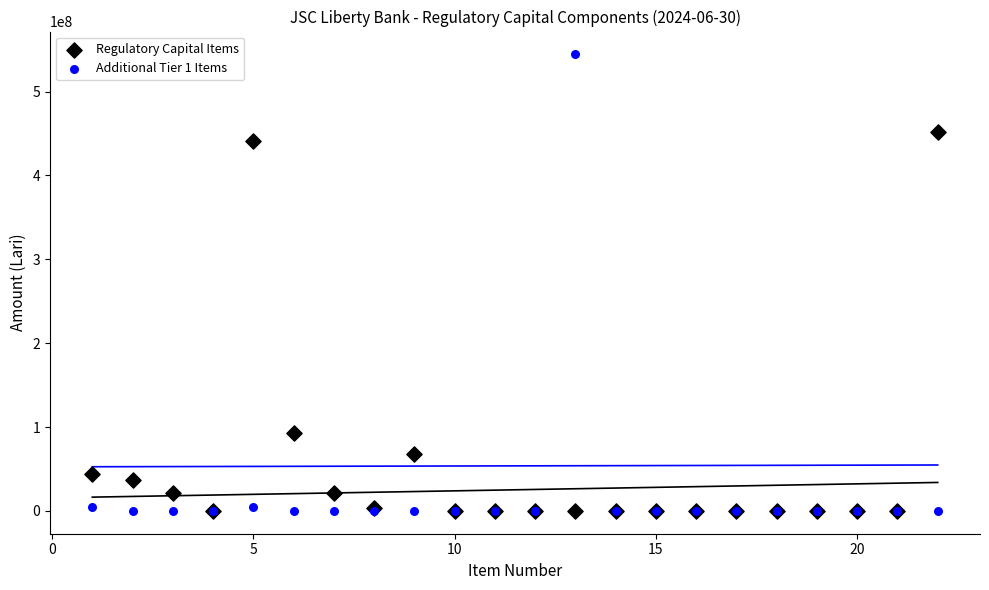

Which series has the widest spread of Y values?

Additional Tier 1 Items